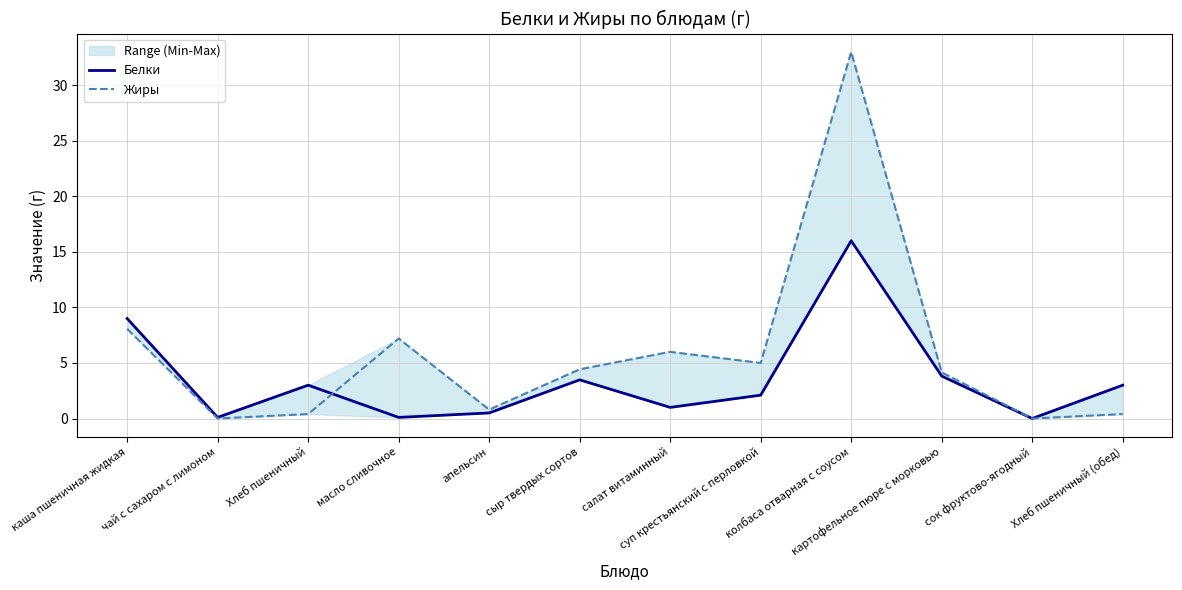

What is the difference between the maximum and minimum values in the Белки series?

16.0